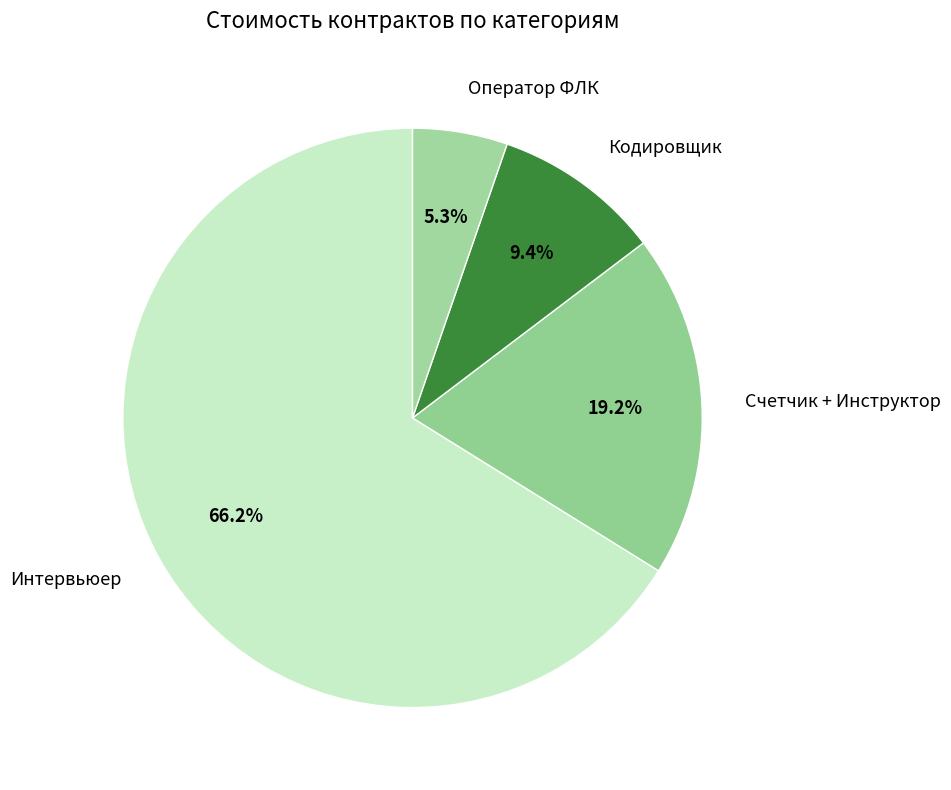

How many segments does this pie chart have?

4